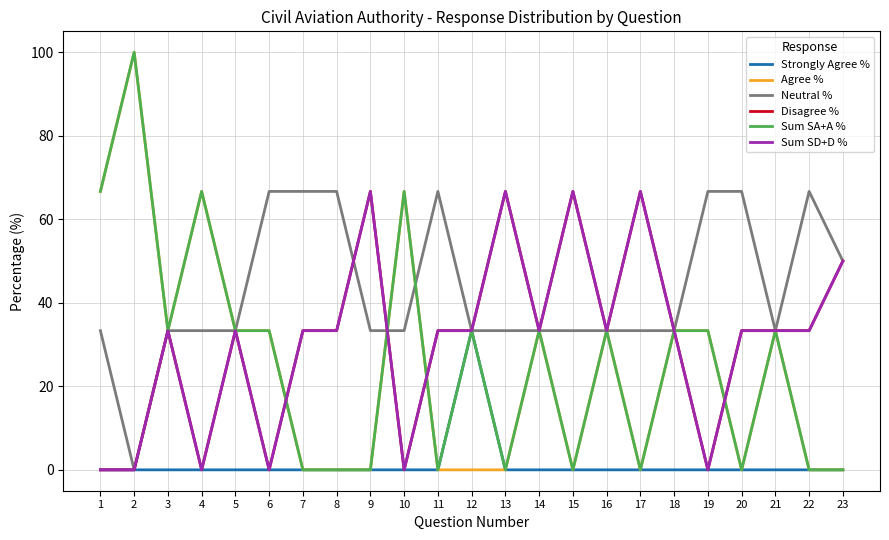

Is this an area chart (filled region under the line)?

No